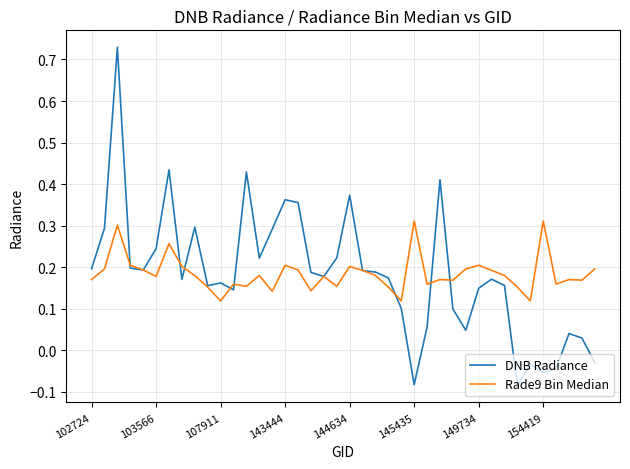

Which series has the widest spread of values?

DNB Radiance